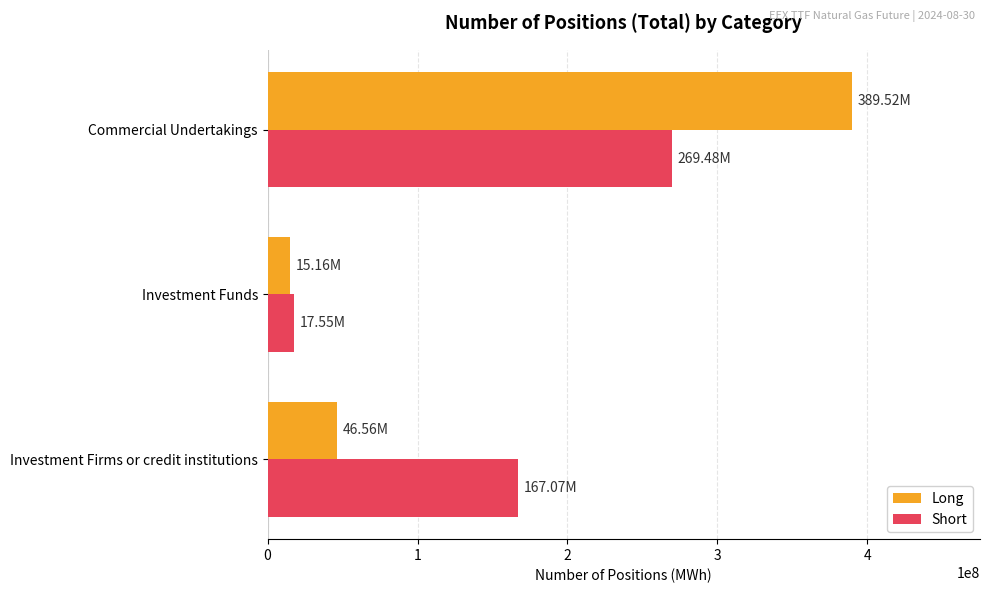

What is the spread (max minus min) of values at Commercial Undertakings?

120033048